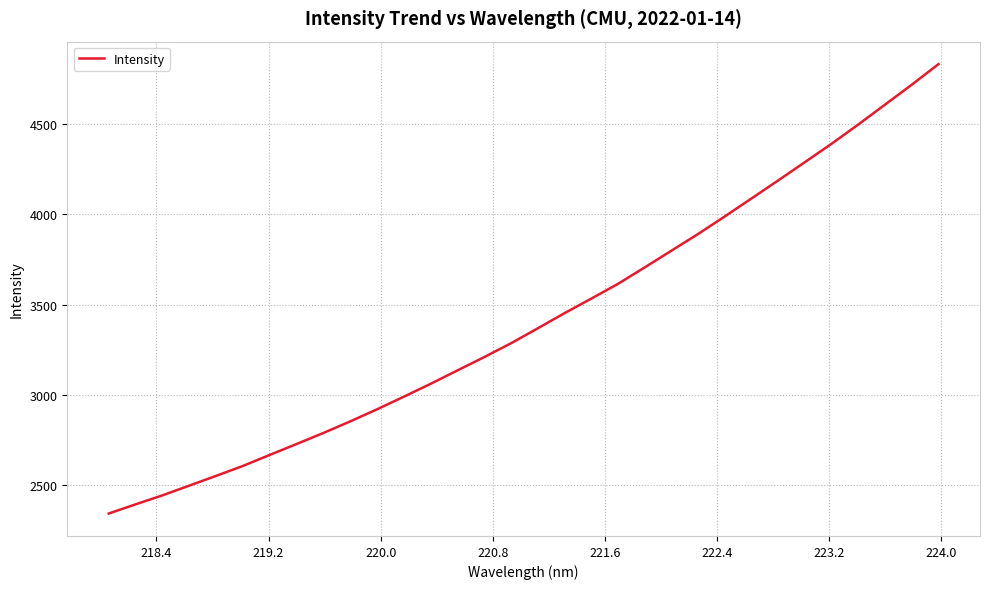

What is the maximum value shown in the chart?

4834.1